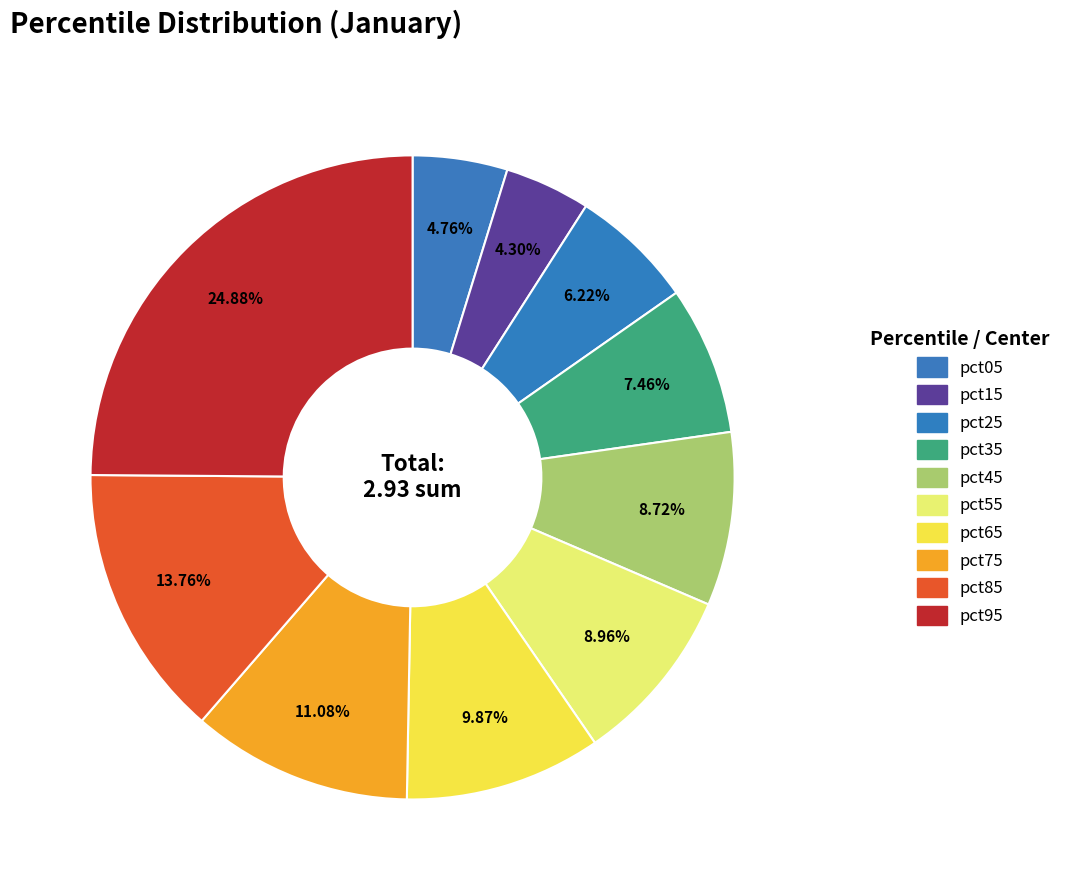

How many segments does this pie chart have?

10